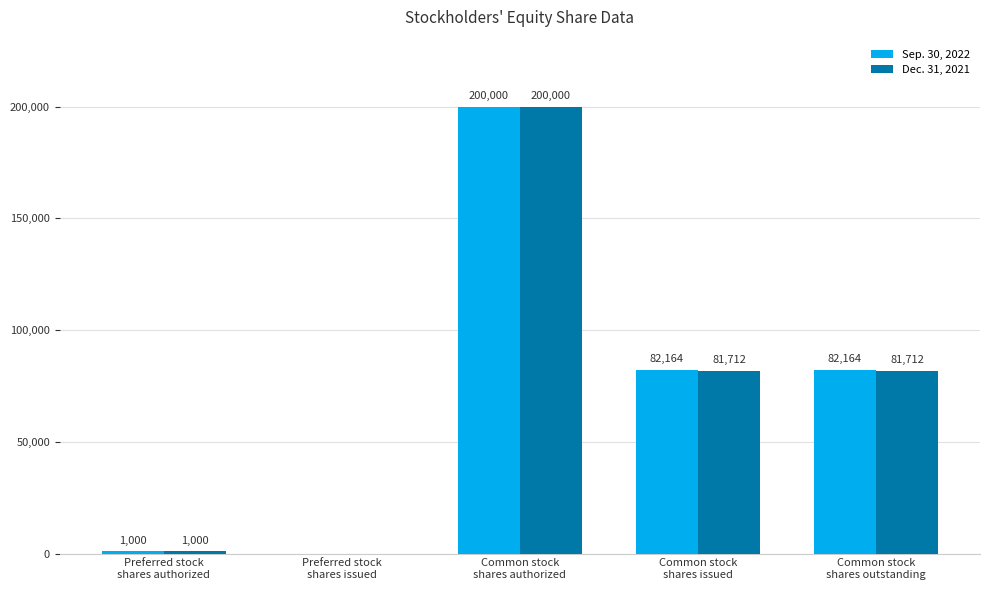

Which series has the largest total across all categories?

Sep. 30, 2022